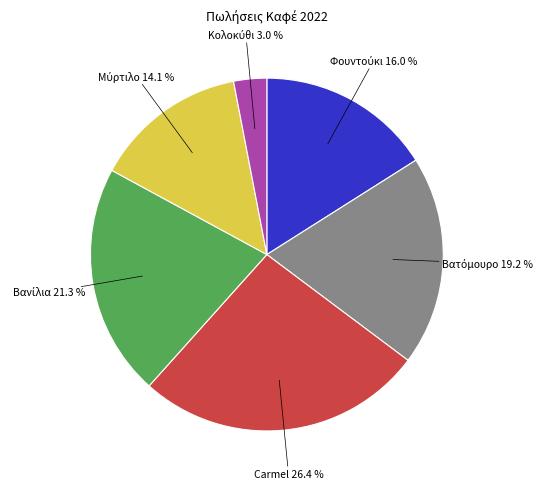

Is there a majority slice in this chart?

No